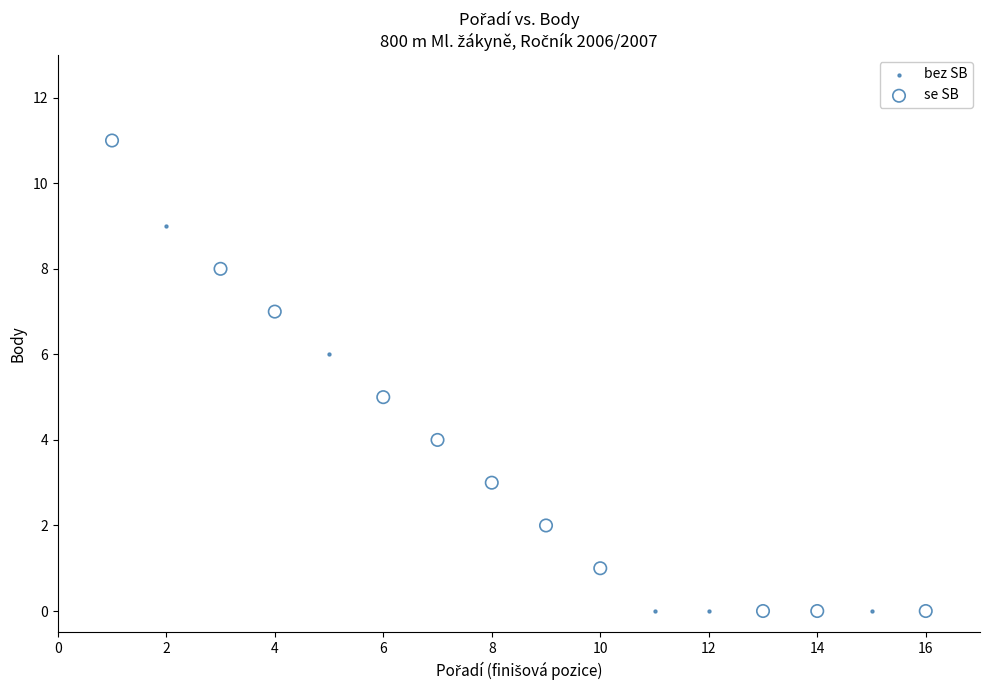

Which series contains the highest Y value?

se SB